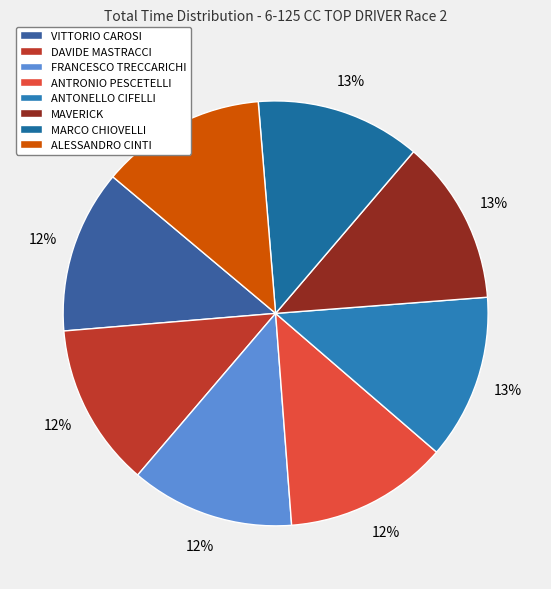

Is there a majority slice in this chart?

No